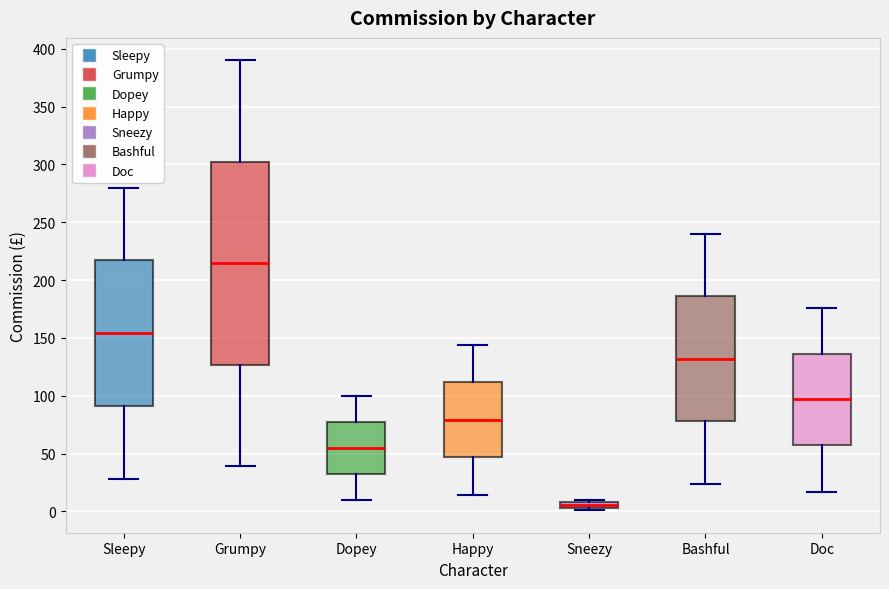

Comparing the boxes themselves (not the whiskers), which one is the tallest?

Grumpy